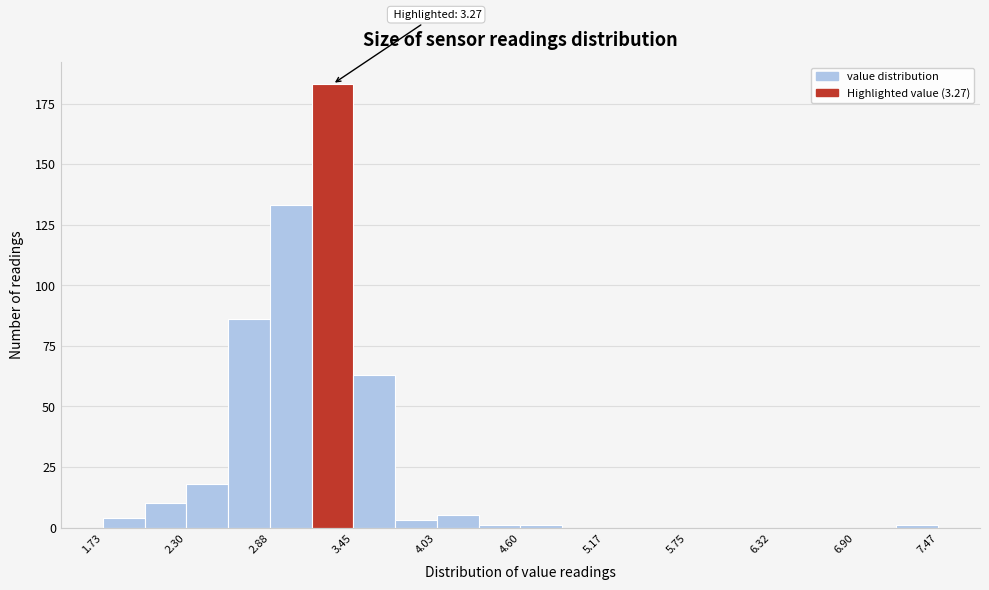

Read against the x-axis, roughly where is the centre of the tallest bar?

3.3